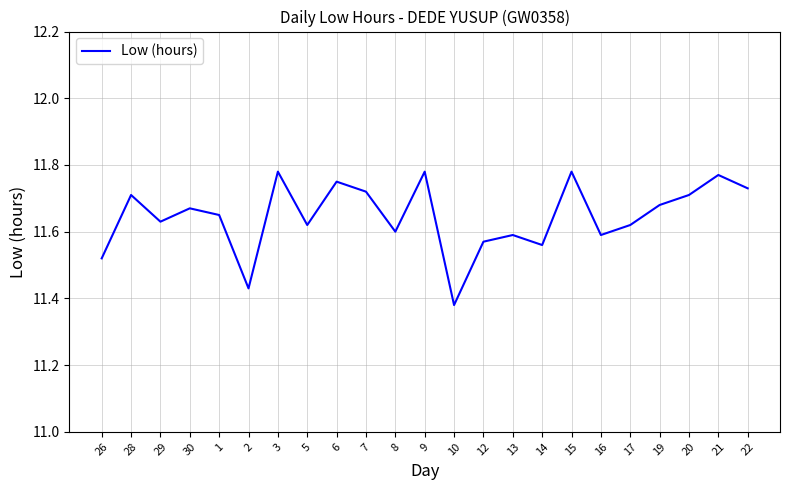

Is it true that the value at 19 is 19.2?

False